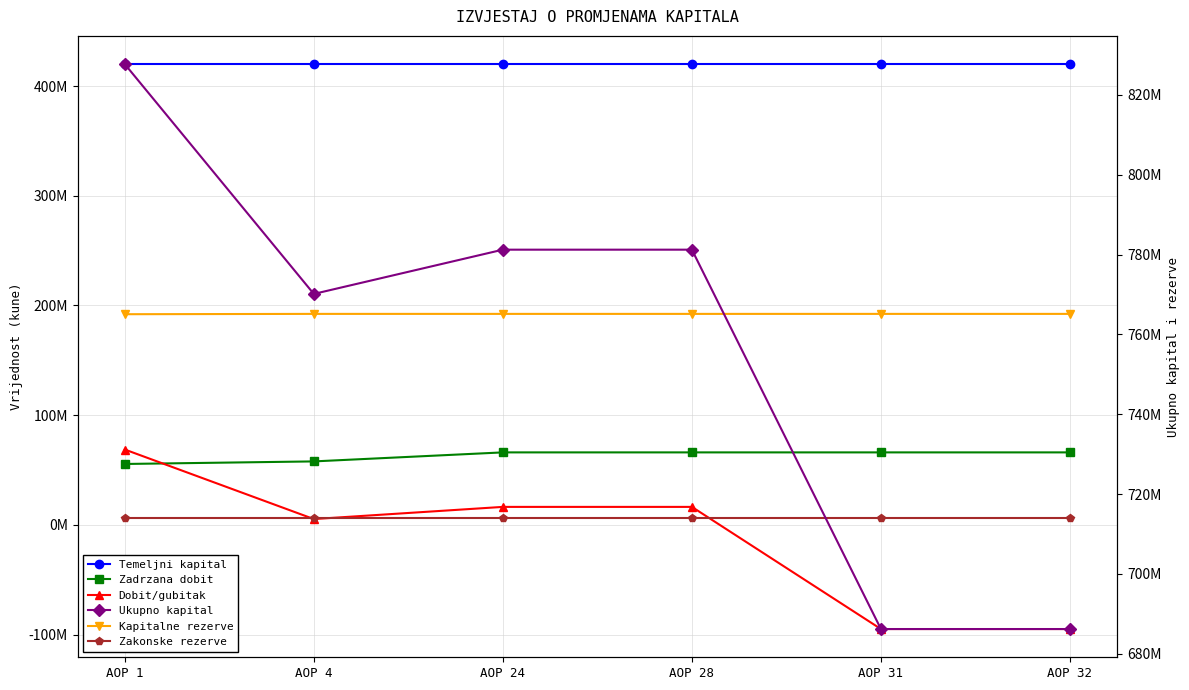

Which category has the highest value across all series?

AOP 1